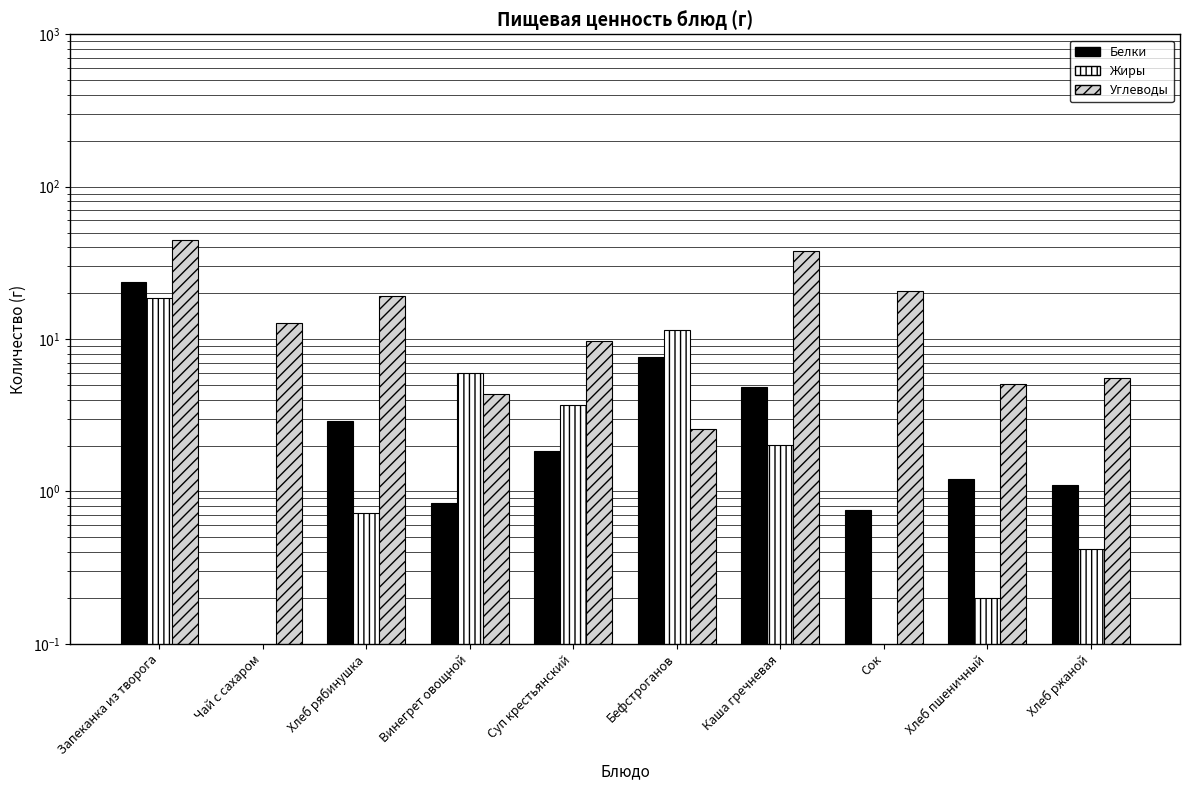

At which label does Углеводы first exceed 12?

Запеканка из творога